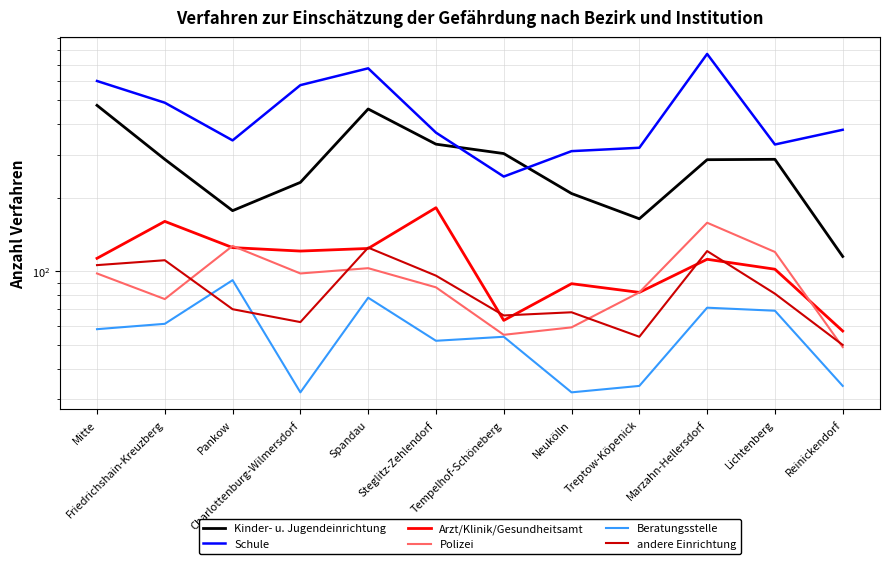

At how many categories does at least one series exceed 364?

7